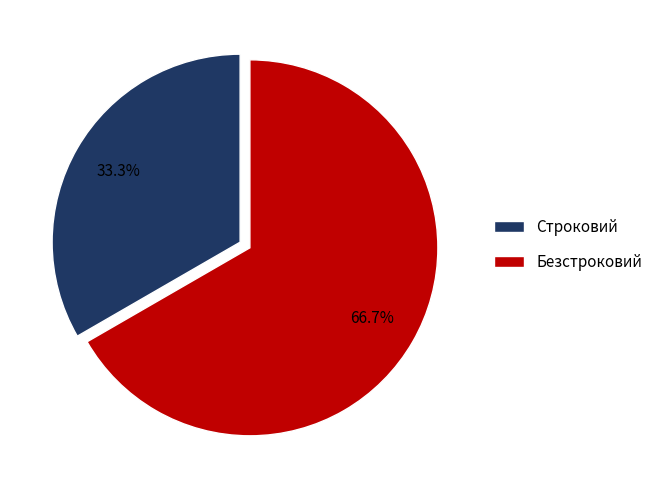

To the nearest percent, what is the difference between the Безстроковий and Строковий slice percentages?

33%